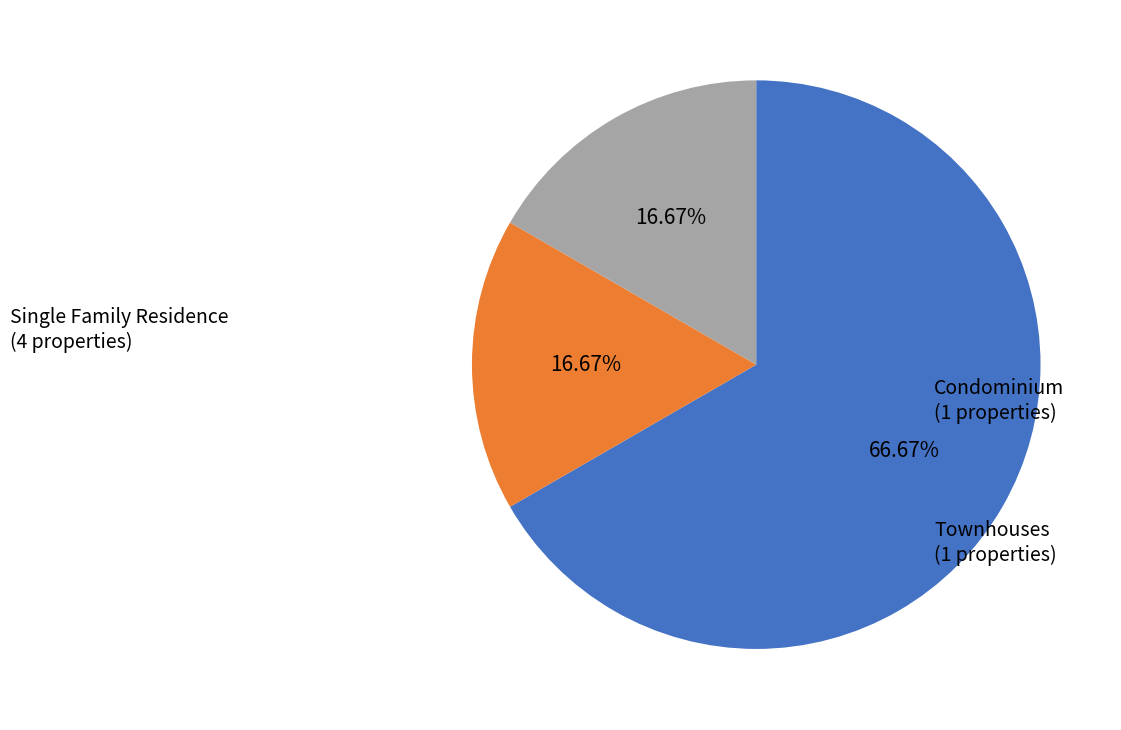

Is there a majority slice in this chart?

Yes